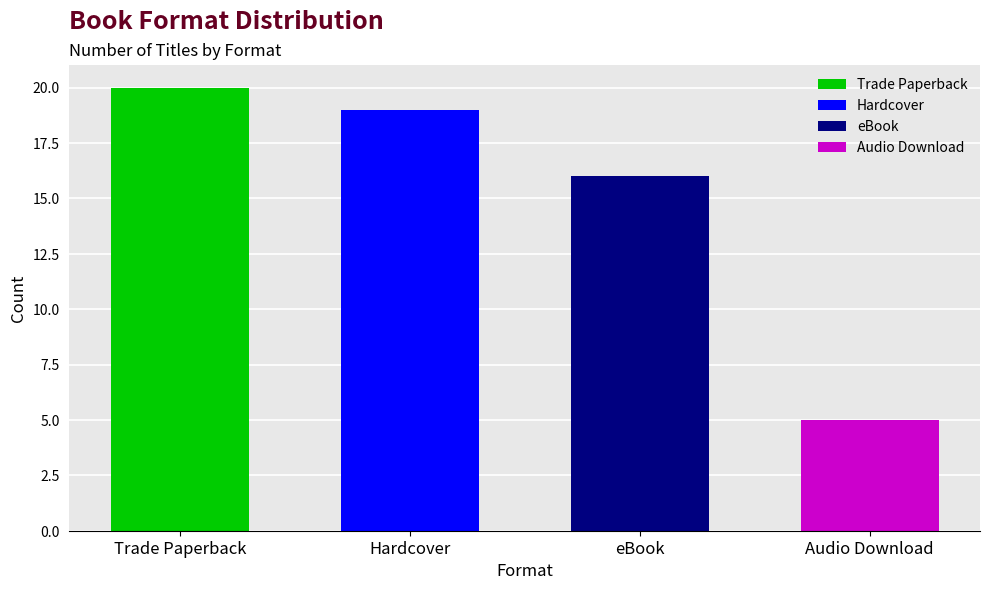

Are the bars grouped side by side (vs. stacked)?

No